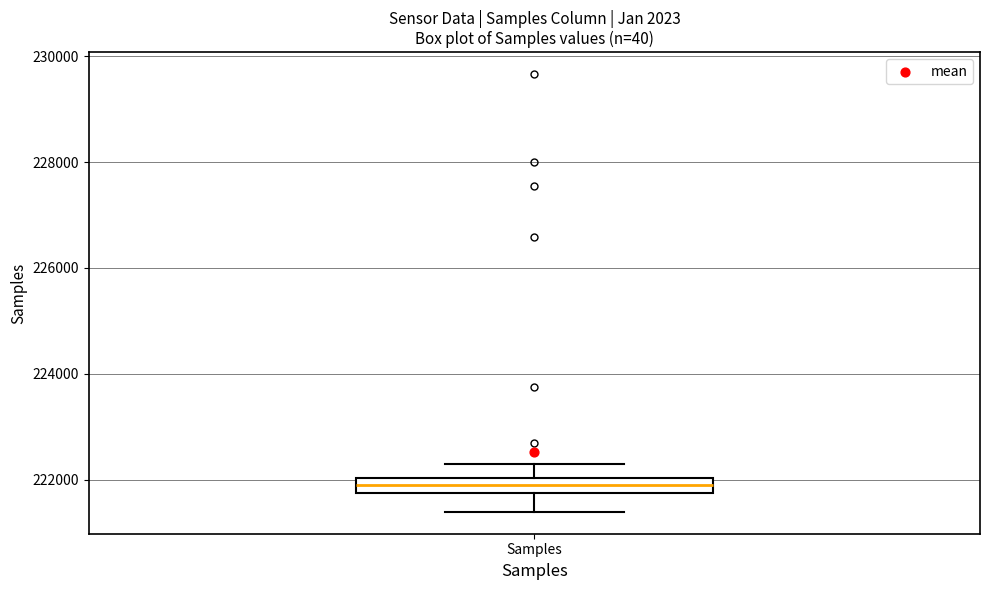

Where is the lower edge of the box for Samples on the y-axis? The values are not printed on the chart, so give them approximately, as read against the axis.

221800